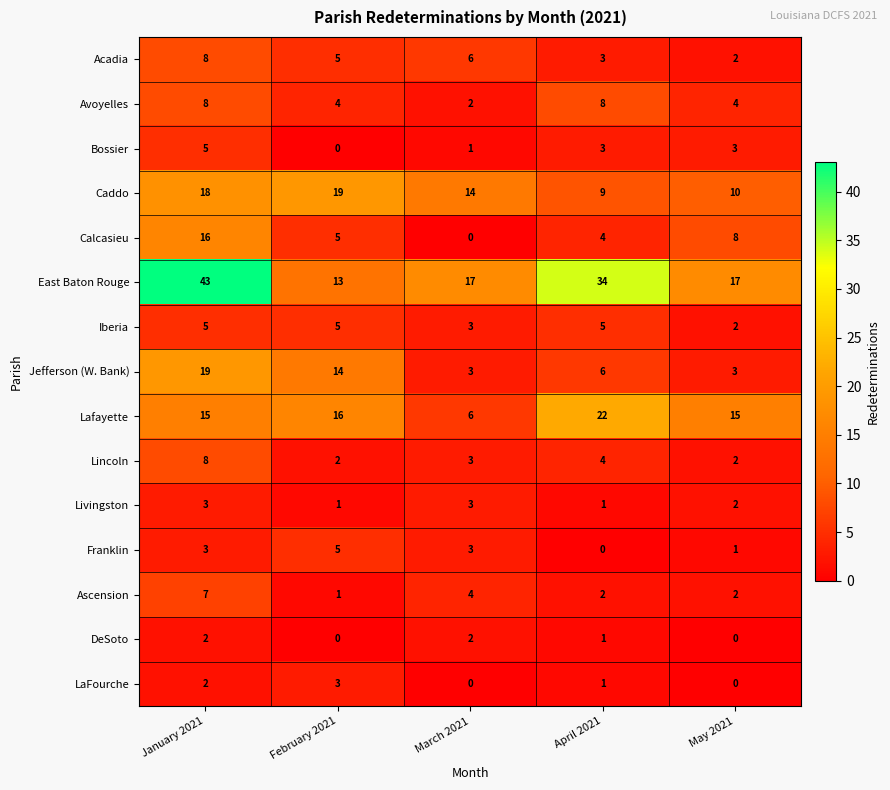

At which category does the chart reach its peak across all series?

January 2021